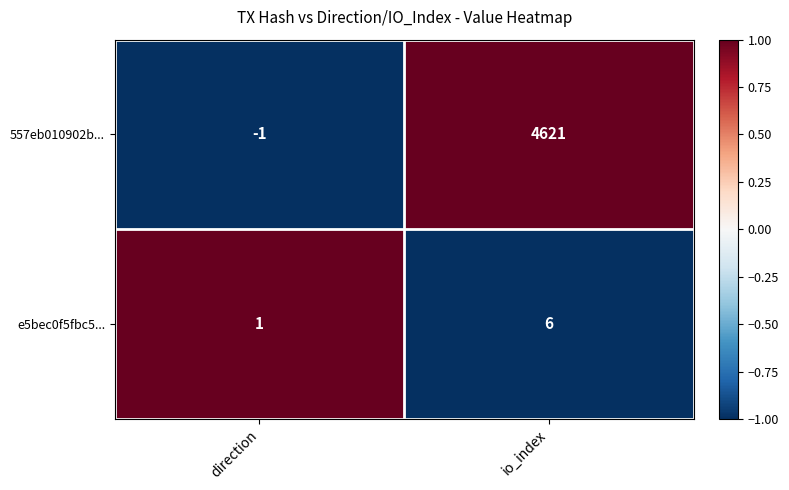

How many data points does each series have?

2